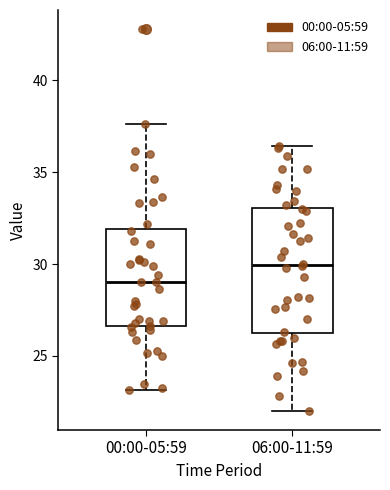

Comparing the boxes themselves (not the whiskers), which one is the tallest?

06:00-11:59